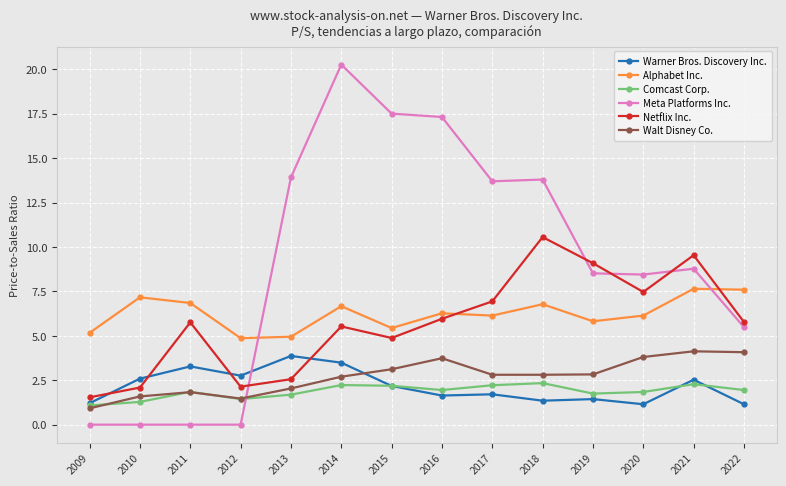

The Netflix Inc. series shows 3.9 at 2016. True or false?

False